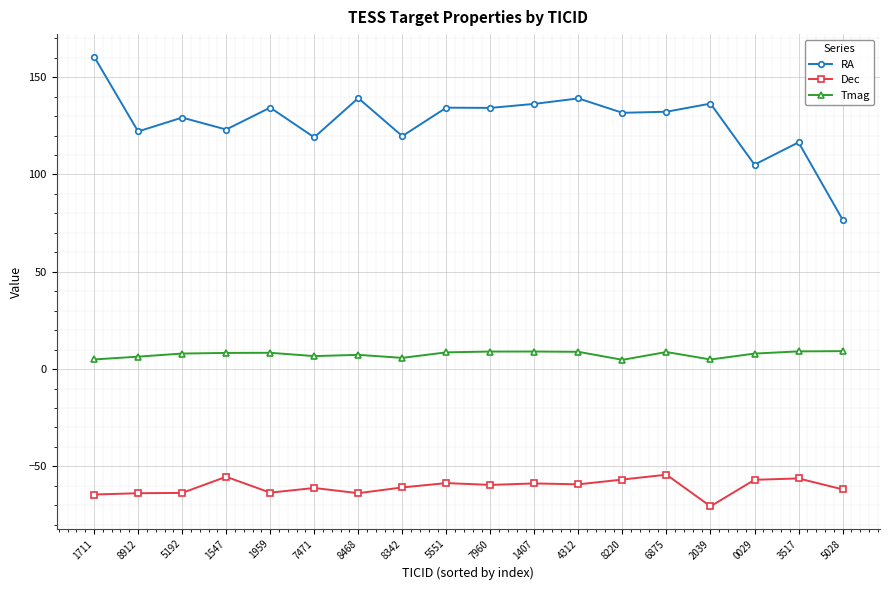

At how many categories does at least one series exceed 152?

1